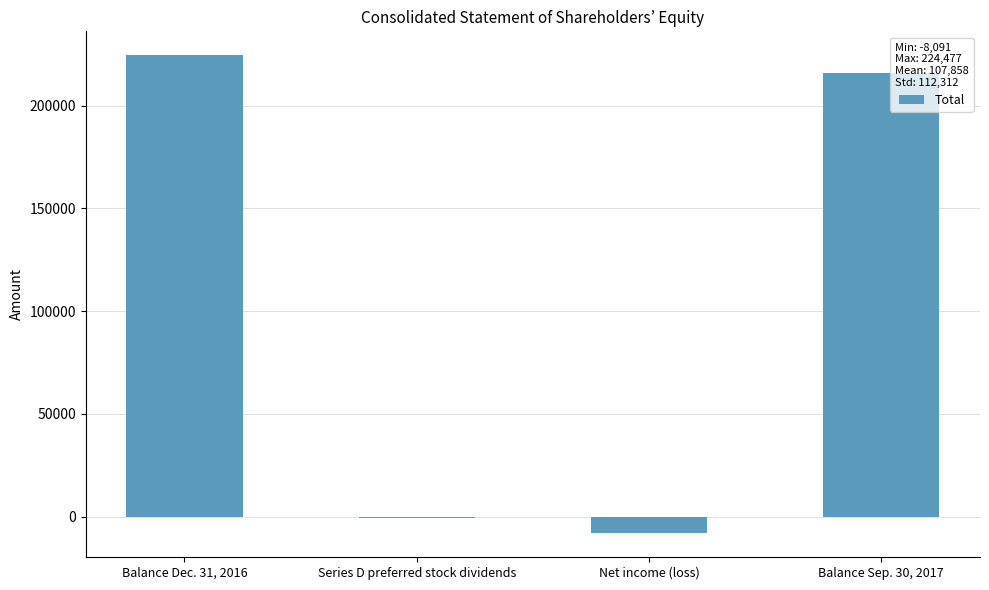

Reading right to left, transcribe all the data shown in this chart.

215716	-8091	-670	224477